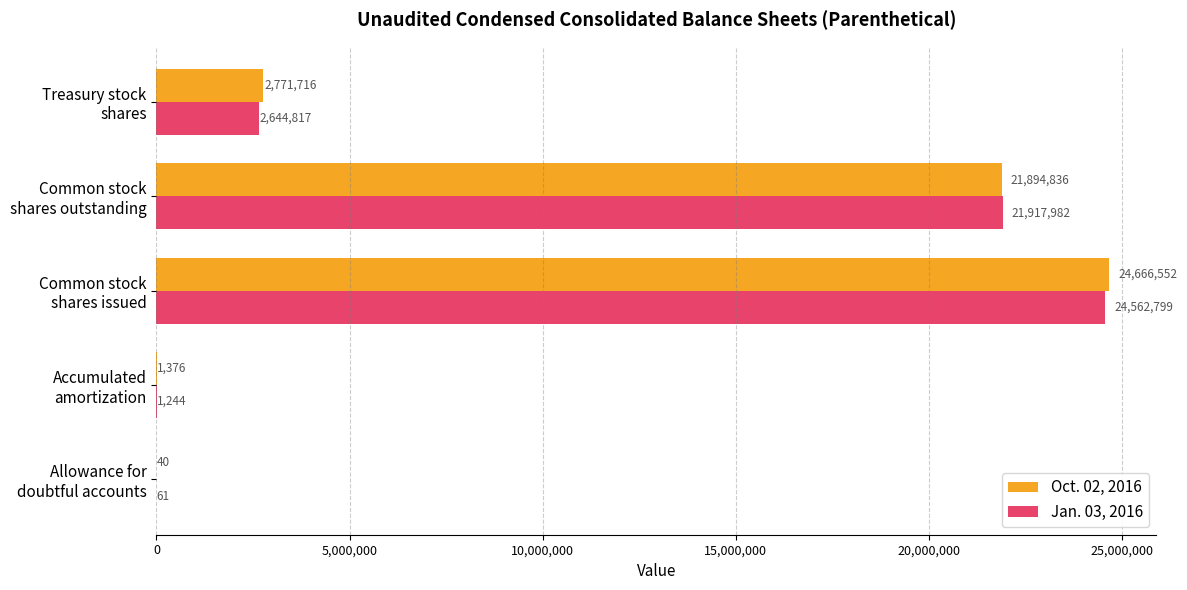

What are all the series names shown in the legend?

Oct. 02, 2016, Jan. 03, 2016